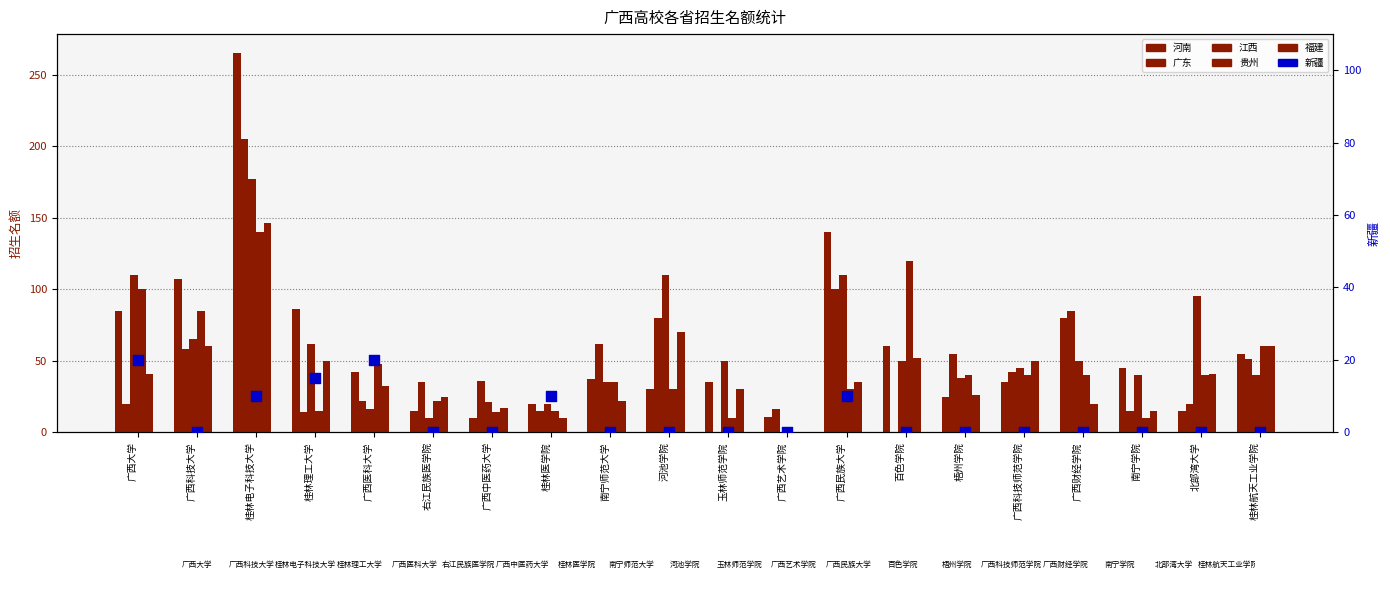

What are all the series names shown in the legend?

河南, 广东, 江西, 贵州, 福建, 新疆